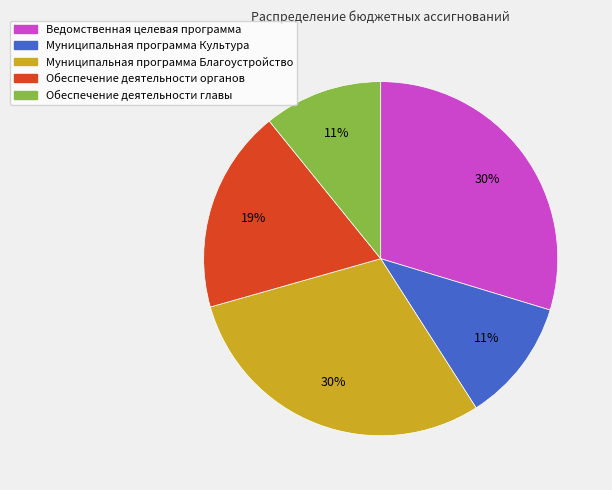

Count the number of slices in the pie.

5